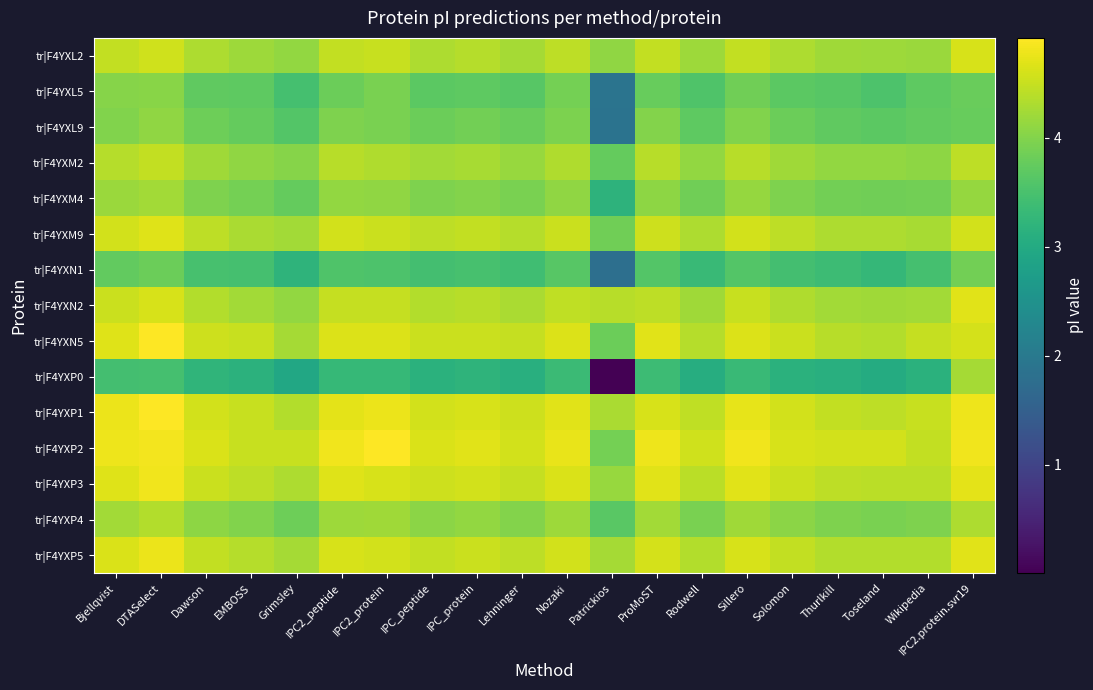

Reading right to left, extract all data points from this chart.

tr|F4YXL2: IPC2.protein.svr19=4.6	Wikipedia=4.2	Toseland=4.2	Thurlkill=4.2	Solomon=4.3	Sillero=4.5	Rodwell=4.2	ProMoST=4.5	Patrickios=4.1	Nozaki=4.4	Lehninger=4.3	IPC_protein=4.4	IPC_peptide=4.3	IPC2_protein=4.5	IPC2_peptide=4.5	Grimsley=4.1	EMBOSS=4.2	Dawson=4.3	DTASelect=4.6	Bjellqvist=4.5
tr|F4YXL5: IPC2.protein.svr19=3.8	Wikipedia=3.7	Toseland=3.5	Thurlkill=3.6	Solomon=3.7	Sillero=3.8	Rodwell=3.6	ProMoST=3.8	Patrickios=1.9	Nozaki=3.9	Lehninger=3.6	IPC_protein=3.7	IPC_peptide=3.7	IPC2_protein=3.9	IPC2_peptide=3.8	Grimsley=3.5	EMBOSS=3.7	Dawson=3.7	DTASelect=4.0	Bjellqvist=4.0
tr|F4YXL9: IPC2.protein.svr19=3.8	Wikipedia=3.7	Toseland=3.7	Thurlkill=3.7	Solomon=3.8	Sillero=4.0	Rodwell=3.7	ProMoST=4.0	Patrickios=1.9	Nozaki=3.9	Lehninger=3.8	IPC_protein=3.9	IPC_peptide=3.8	IPC2_protein=3.9	IPC2_peptide=4.0	Grimsley=3.6	EMBOSS=3.7	Dawson=3.8	DTASelect=4.1	Bjellqvist=4.0
tr|F4YXM2: IPC2.protein.svr19=4.4	Wikipedia=4.1	Toseland=4.1	Thurlkill=4.1	Solomon=4.2	Sillero=4.4	Rodwell=4.1	ProMoST=4.4	Patrickios=3.8	Nozaki=4.3	Lehninger=4.2	IPC_protein=4.3	IPC_peptide=4.2	IPC2_protein=4.3	IPC2_peptide=4.4	Grimsley=4.0	EMBOSS=4.1	Dawson=4.2	DTASelect=4.5	Bjellqvist=4.4
tr|F4YXM4: IPC2.protein.svr19=4.1	Wikipedia=3.9	Toseland=3.8	Thurlkill=3.9	Solomon=4.0	Sillero=4.1	Rodwell=3.9	ProMoST=4.1	Patrickios=3.2	Nozaki=4.1	Lehninger=3.9	IPC_protein=4.0	IPC_peptide=4.0	IPC2_protein=4.1	IPC2_peptide=4.1	Grimsley=3.8	EMBOSS=3.9	Dawson=4.0	DTASelect=4.2	Bjellqvist=4.2
tr|F4YXM9: IPC2.protein.svr19=4.6	Wikipedia=4.3	Toseland=4.3	Thurlkill=4.3	Solomon=4.4	Sillero=4.6	Rodwell=4.3	ProMoST=4.5	Patrickios=3.9	Nozaki=4.5	Lehninger=4.4	IPC_protein=4.5	IPC_peptide=4.4	IPC2_protein=4.5	IPC2_peptide=4.6	Grimsley=4.2	EMBOSS=4.3	Dawson=4.4	DTASelect=4.7	Bjellqvist=4.6
tr|F4YXN1: IPC2.protein.svr19=3.9	Wikipedia=3.5	Toseland=3.3	Thurlkill=3.4	Solomon=3.5	Sillero=3.6	Rodwell=3.3	ProMoST=3.6	Patrickios=1.8	Nozaki=3.6	Lehninger=3.4	IPC_protein=3.5	IPC_peptide=3.4	IPC2_protein=3.5	IPC2_peptide=3.6	Grimsley=3.2	EMBOSS=3.5	Dawson=3.5	DTASelect=3.8	Bjellqvist=3.7
tr|F4YXN2: IPC2.protein.svr19=4.7	Wikipedia=4.2	Toseland=4.2	Thurlkill=4.2	Solomon=4.3	Sillero=4.5	Rodwell=4.2	ProMoST=4.4	Patrickios=4.4	Nozaki=4.4	Lehninger=4.3	IPC_protein=4.4	IPC_peptide=4.3	IPC2_protein=4.5	IPC2_peptide=4.5	Grimsley=4.1	EMBOSS=4.2	Dawson=4.3	DTASelect=4.6	Bjellqvist=4.5
tr|F4YXN5: IPC2.protein.svr19=4.6	Wikipedia=4.5	Toseland=4.3	Thurlkill=4.4	Solomon=4.5	Sillero=4.7	Rodwell=4.4	ProMoST=4.7	Patrickios=3.8	Nozaki=4.6	Lehninger=4.5	IPC_protein=4.5	IPC_peptide=4.5	IPC2_protein=4.7	IPC2_peptide=4.6	Grimsley=4.3	EMBOSS=4.5	Dawson=4.5	DTASelect=4.9	Bjellqvist=4.7
tr|F4YXP0: IPC2.protein.svr19=4.3	Wikipedia=3.1	Toseland=3.0	Thurlkill=3.1	Solomon=3.1	Sillero=3.3	Rodwell=3.1	ProMoST=3.4	Patrickios=0.0	Nozaki=3.4	Lehninger=3.1	IPC_protein=3.2	IPC_peptide=3.1	IPC2_protein=3.3	IPC2_peptide=3.3	Grimsley=3.0	EMBOSS=3.2	Dawson=3.2	DTASelect=3.5	Bjellqvist=3.4
tr|F4YXP1: IPC2.protein.svr19=4.8	Wikipedia=4.5	Toseland=4.4	Thurlkill=4.5	Solomon=4.6	Sillero=4.7	Rodwell=4.4	ProMoST=4.6	Patrickios=4.3	Nozaki=4.7	Lehninger=4.5	IPC_protein=4.6	IPC_peptide=4.6	IPC2_protein=4.8	IPC2_peptide=4.7	Grimsley=4.3	EMBOSS=4.5	Dawson=4.6	DTASelect=4.9	Bjellqvist=4.8
tr|F4YXP2: IPC2.protein.svr19=4.8	Wikipedia=4.5	Toseland=4.6	Thurlkill=4.6	Solomon=4.6	Sillero=4.8	Rodwell=4.6	ProMoST=4.8	Patrickios=3.9	Nozaki=4.7	Lehninger=4.6	IPC_protein=4.7	IPC_peptide=4.6	IPC2_protein=4.9	IPC2_peptide=4.8	Grimsley=4.5	EMBOSS=4.5	Dawson=4.6	DTASelect=4.8	Bjellqvist=4.8
tr|F4YXP3: IPC2.protein.svr19=4.7	Wikipedia=4.4	Toseland=4.4	Thurlkill=4.4	Solomon=4.5	Sillero=4.7	Rodwell=4.4	ProMoST=4.7	Patrickios=4.2	Nozaki=4.6	Lehninger=4.5	IPC_protein=4.6	IPC_peptide=4.5	IPC2_protein=4.6	IPC2_peptide=4.7	Grimsley=4.3	EMBOSS=4.4	Dawson=4.5	DTASelect=4.8	Bjellqvist=4.7
tr|F4YXP4: IPC2.protein.svr19=4.3	Wikipedia=4.0	Toseland=3.9	Thurlkill=4.0	Solomon=4.1	Sillero=4.2	Rodwell=3.9	ProMoST=4.2	Patrickios=3.7	Nozaki=4.2	Lehninger=4.0	IPC_protein=4.1	IPC_peptide=4.1	IPC2_protein=4.2	IPC2_peptide=4.2	Grimsley=3.8	EMBOSS=4.0	Dawson=4.1	DTASelect=4.4	Bjellqvist=4.2
tr|F4YXP5: IPC2.protein.svr19=4.7	Wikipedia=4.4	Toseland=4.3	Thurlkill=4.4	Solomon=4.5	Sillero=4.6	Rodwell=4.4	ProMoST=4.6	Patrickios=4.3	Nozaki=4.6	Lehninger=4.4	IPC_protein=4.5	IPC_peptide=4.5	IPC2_protein=4.6	IPC2_peptide=4.6	Grimsley=4.3	EMBOSS=4.4	Dawson=4.5	DTASelect=4.8	Bjellqvist=4.6